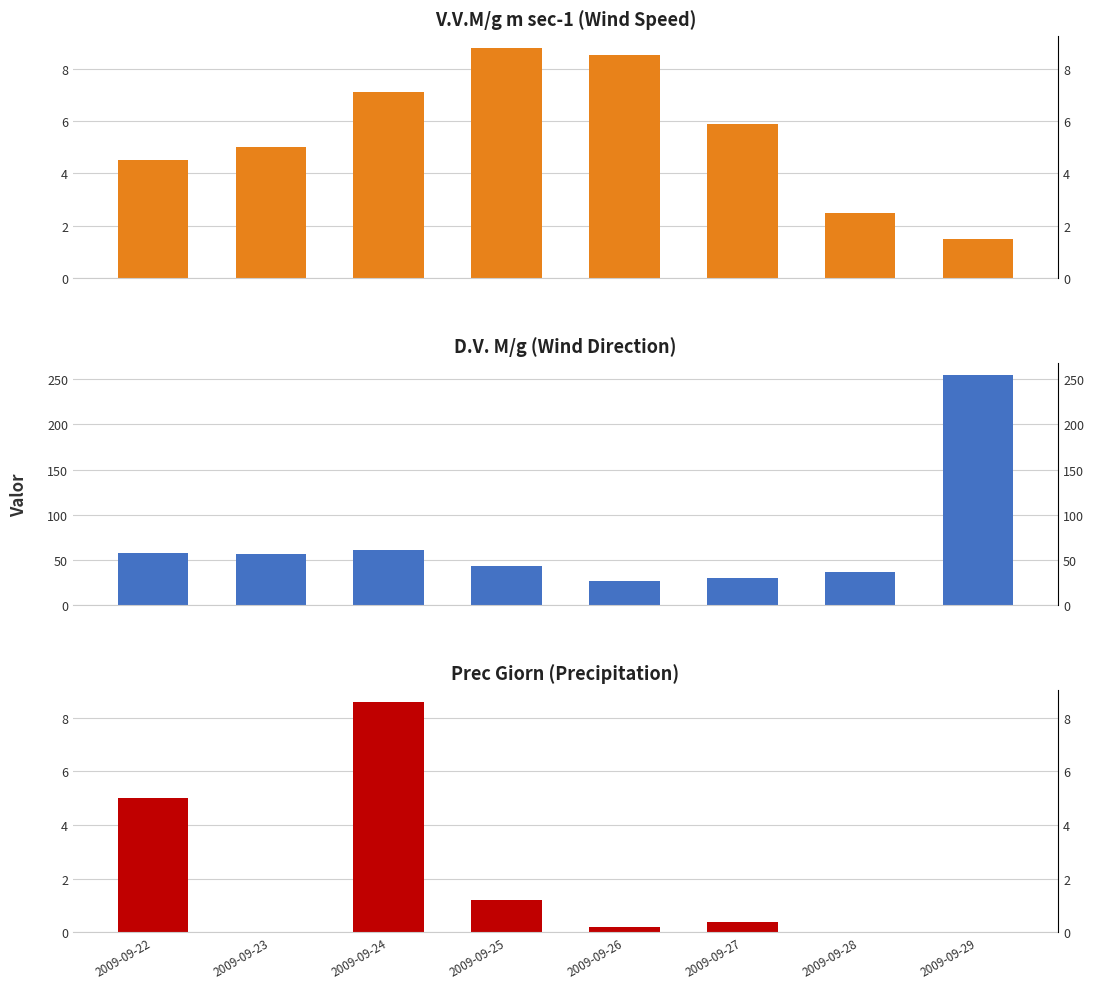

How many bars are there in total?

24